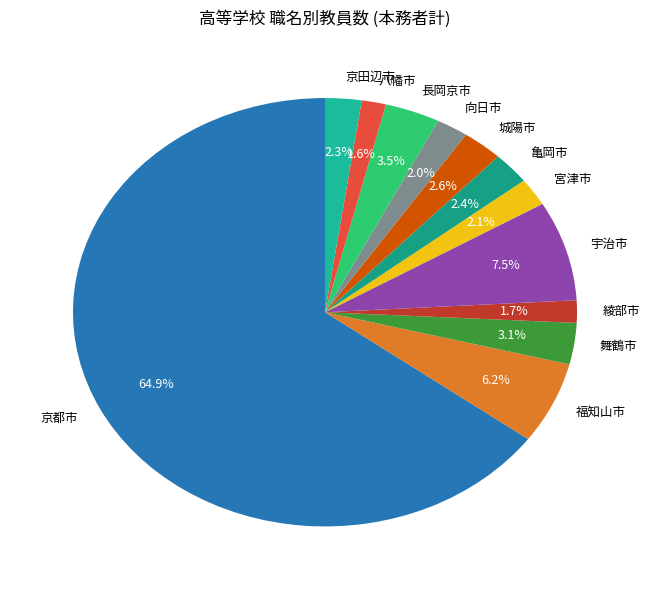

Which category accounts for the majority?

京都市